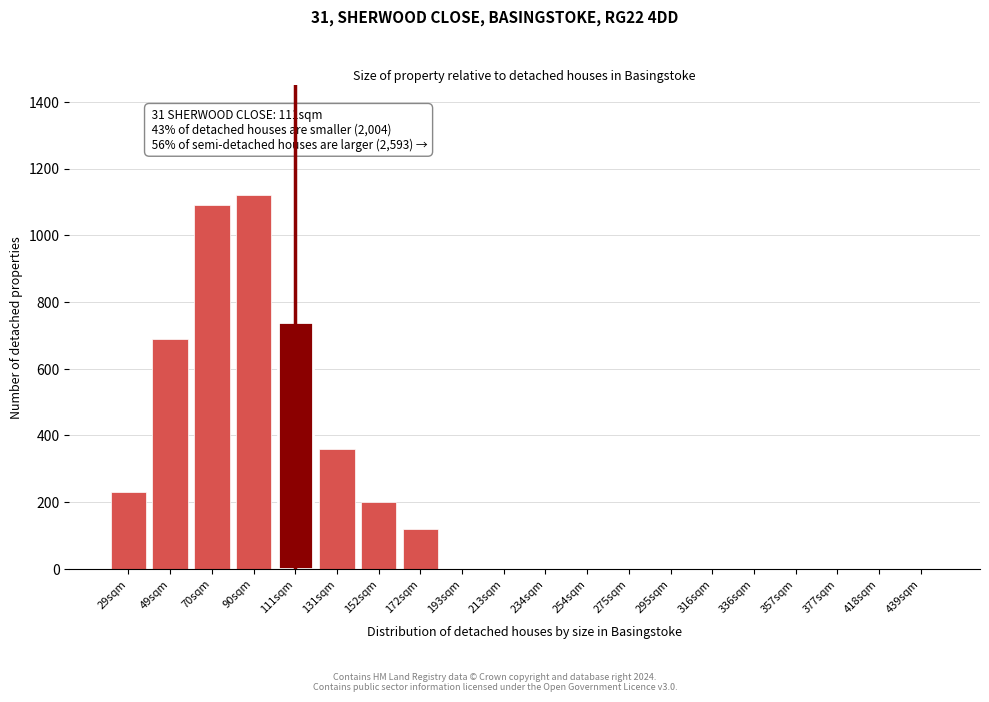

Reading left to right, transcribe all the data shown in this chart.

29sqm=230	49sqm=690	70sqm=1090	90sqm=1120	111sqm=740	131sqm=360	152sqm=200	172sqm=120	193sqm=0	213sqm=0	234sqm=0	254sqm=0	275sqm=0	295sqm=0	316sqm=0	336sqm=0	357sqm=0	377sqm=0	418sqm=0	439sqm=0